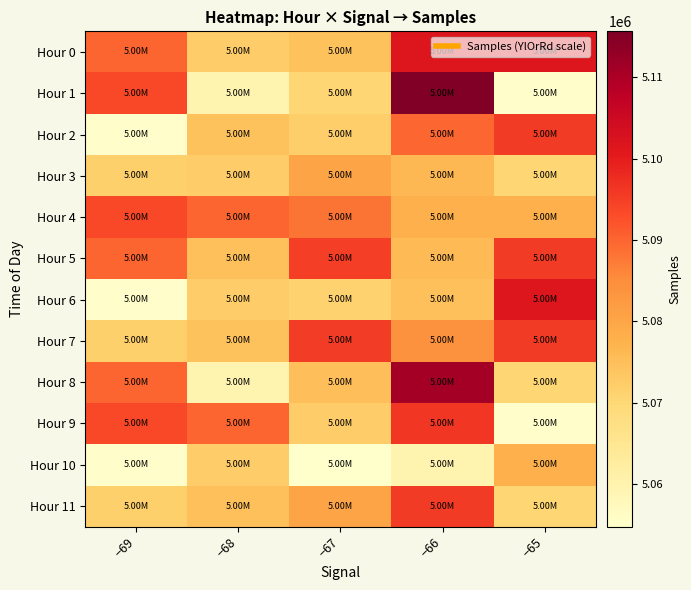

What is the spread (max minus min) of values at −66?

56110